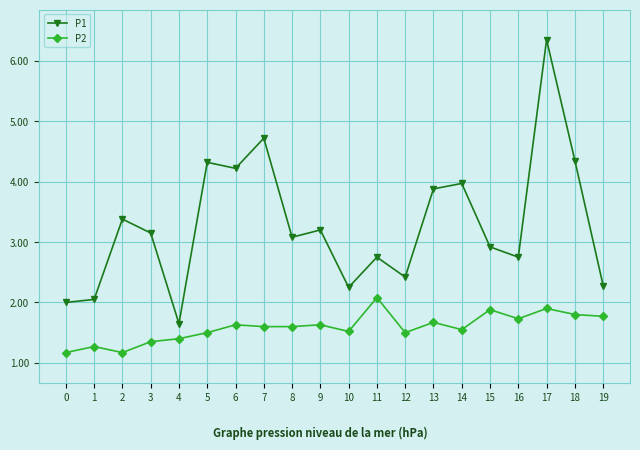

How many interior local peaks does the P1 series have?

7